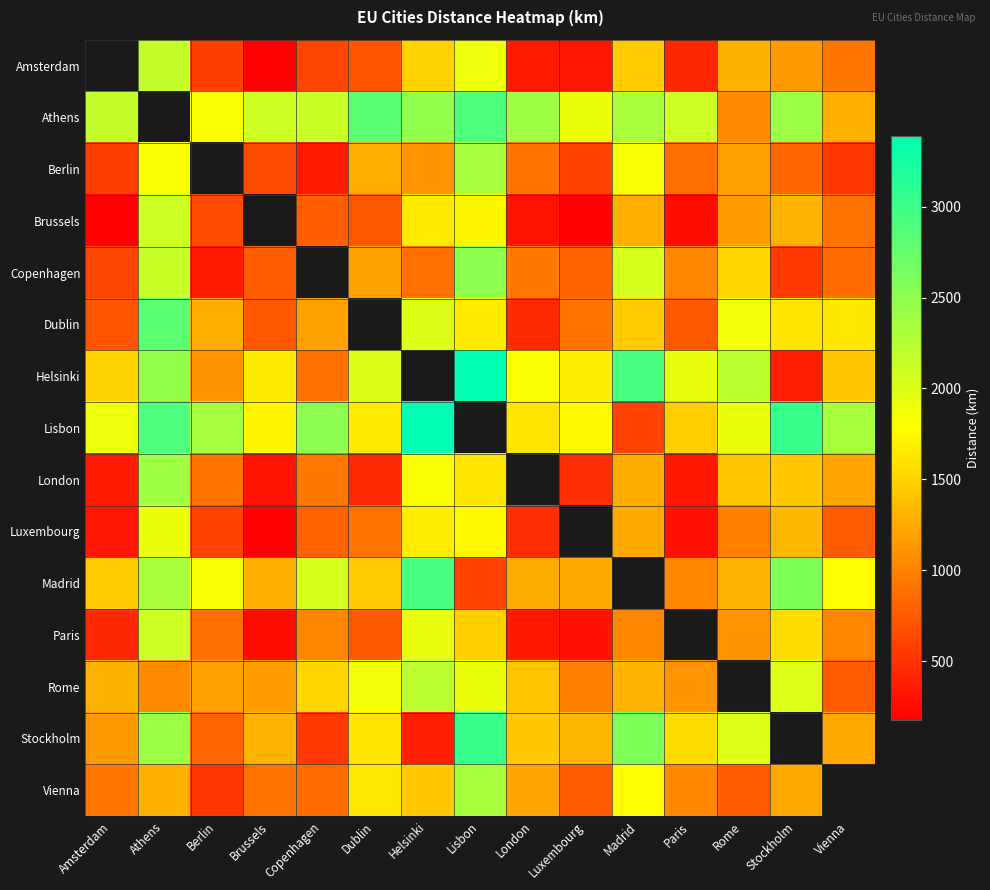

Which category has the highest value in the Helsinki series?

Lisbon